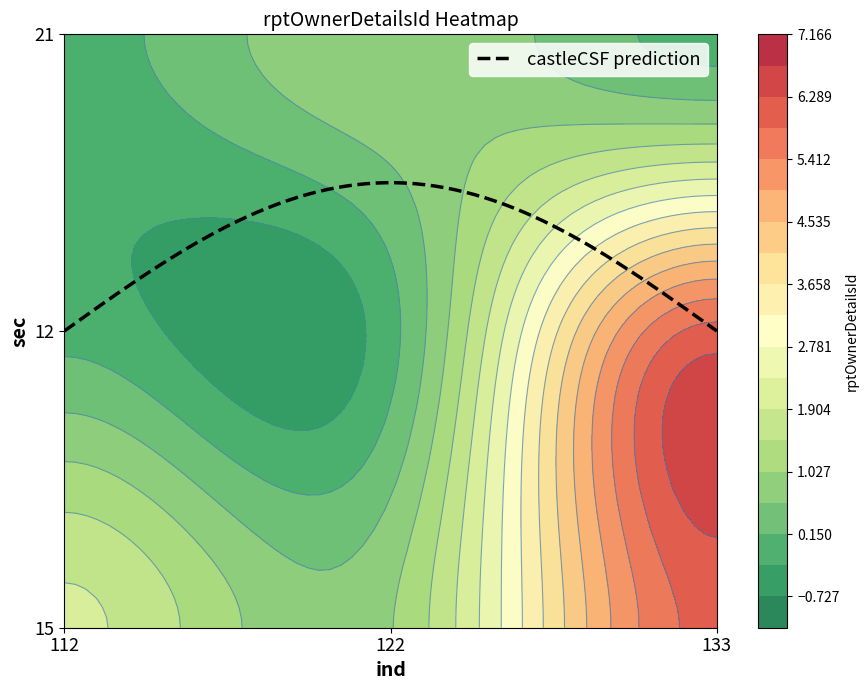

Which has a higher value, 133 or 112?

133